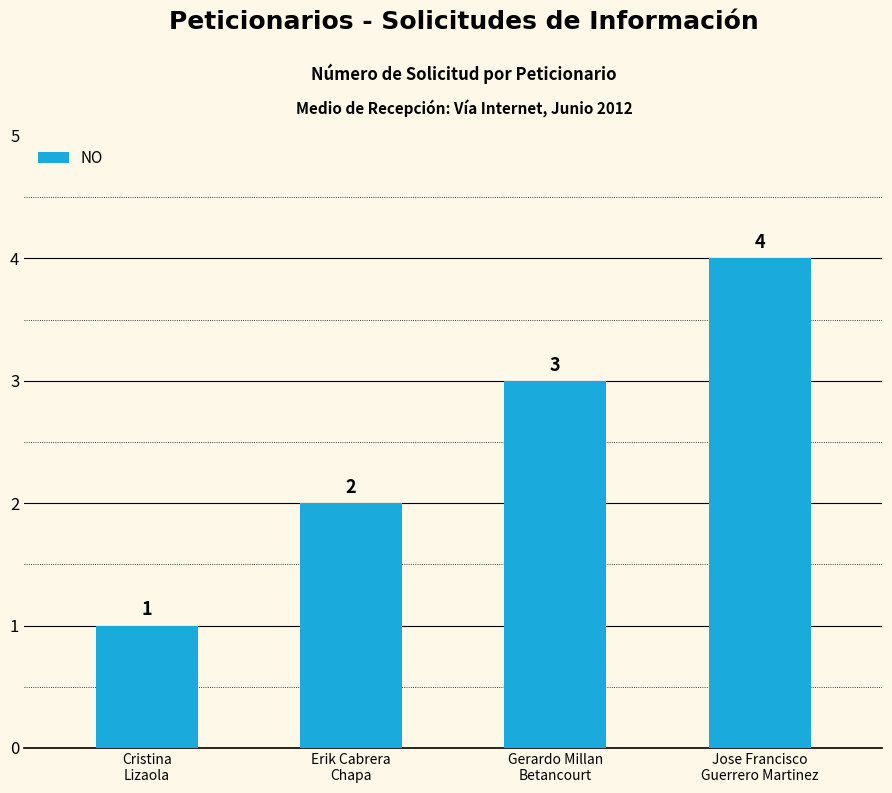

What position from the left is Cristina
Lizaola?

1